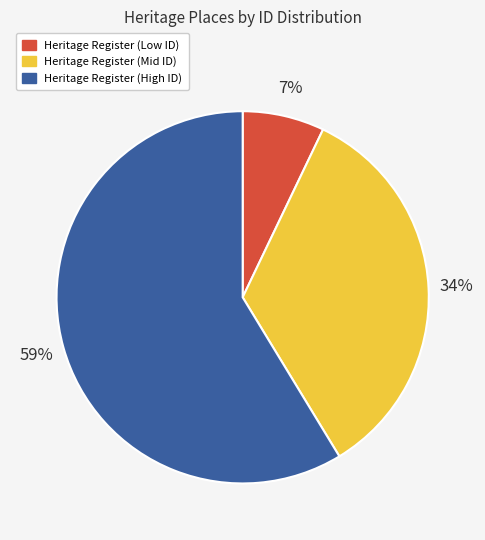

Is there any slice that represents more than half of the pie?

Yes